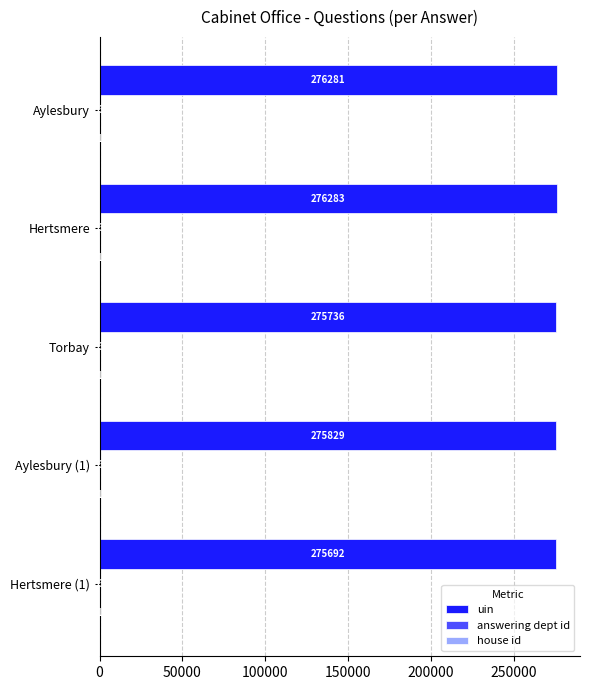

What is the sum of all uin values?

1379821